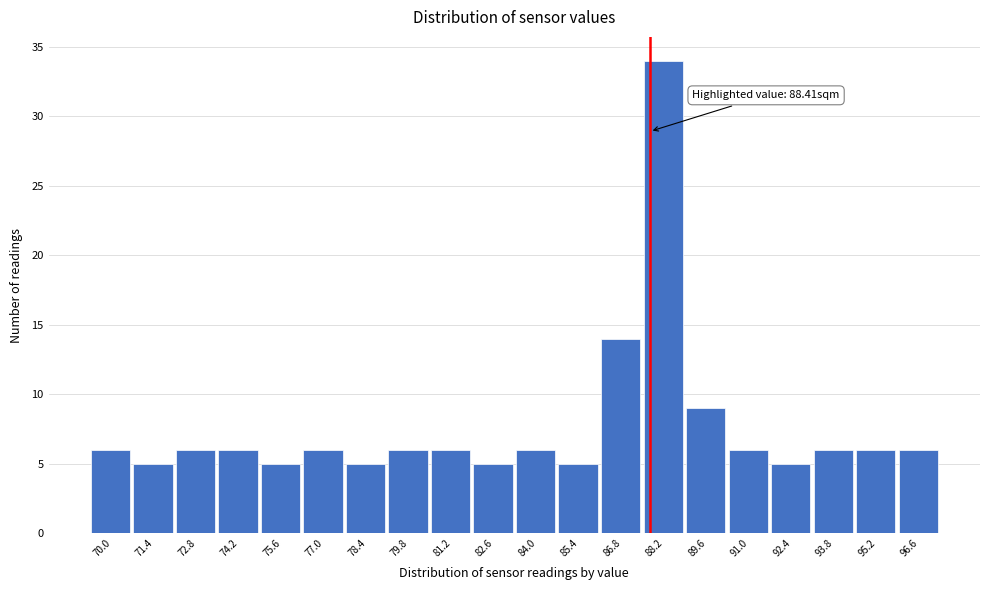

Reading left to right, transcribe all the data shown in this chart.

6	5	6	6	5	6	5	6	6	5	6	5	14	34	9	6	5	6	6	6